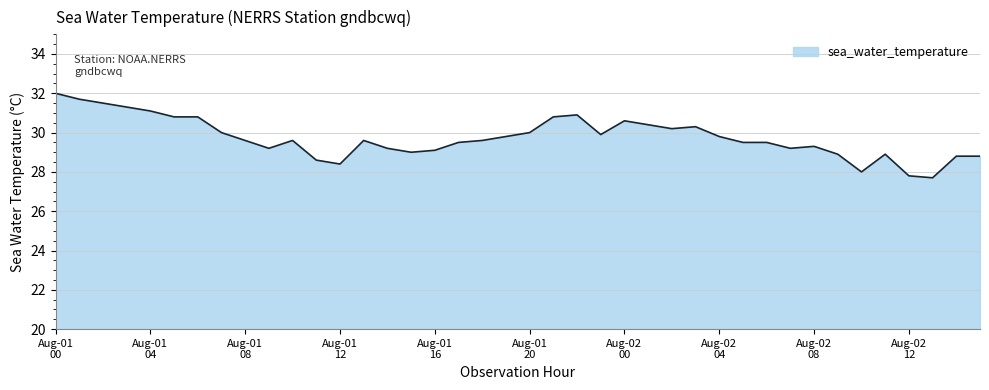

What is the smallest value displayed?

27.7